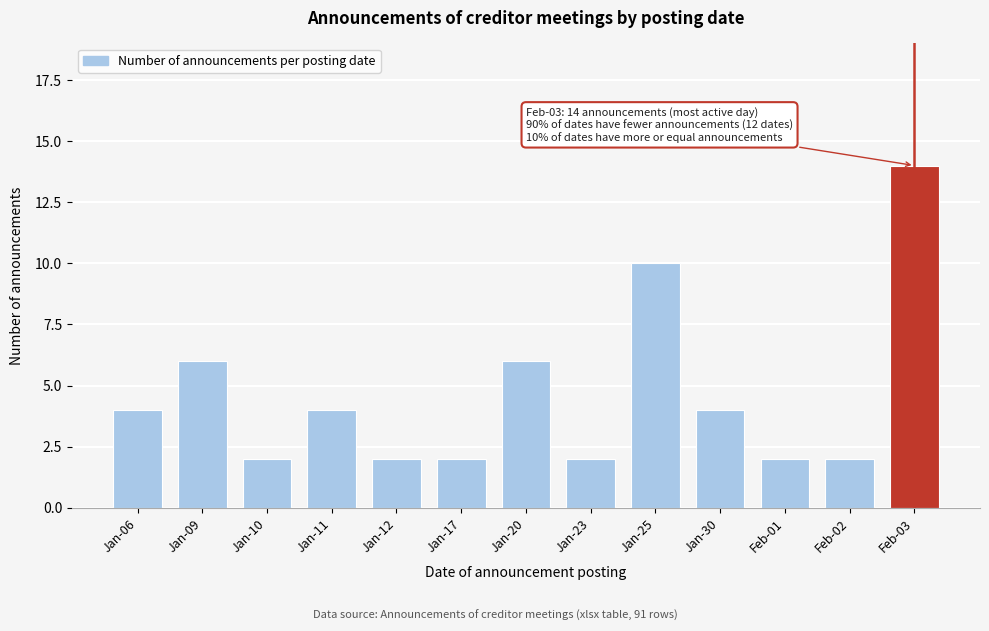

Reading left to right, transcribe all the data shown in this chart.

4	6	2	4	2	2	6	2	10	4	2	2	14